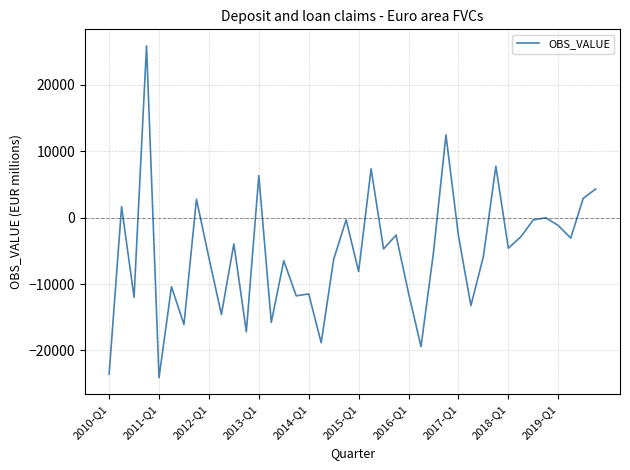

Count the number of categories in the chart.

40